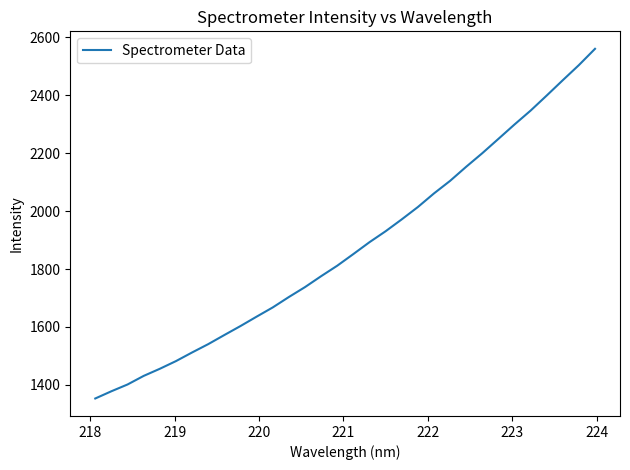

What is the minimum value shown in the chart?

1353.1